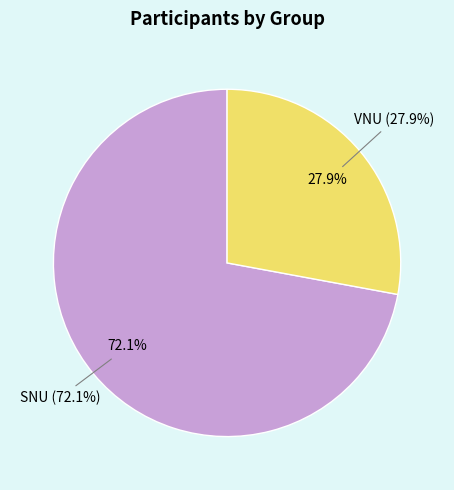

To the nearest percent, what percentage of the pie is SNU?

72%